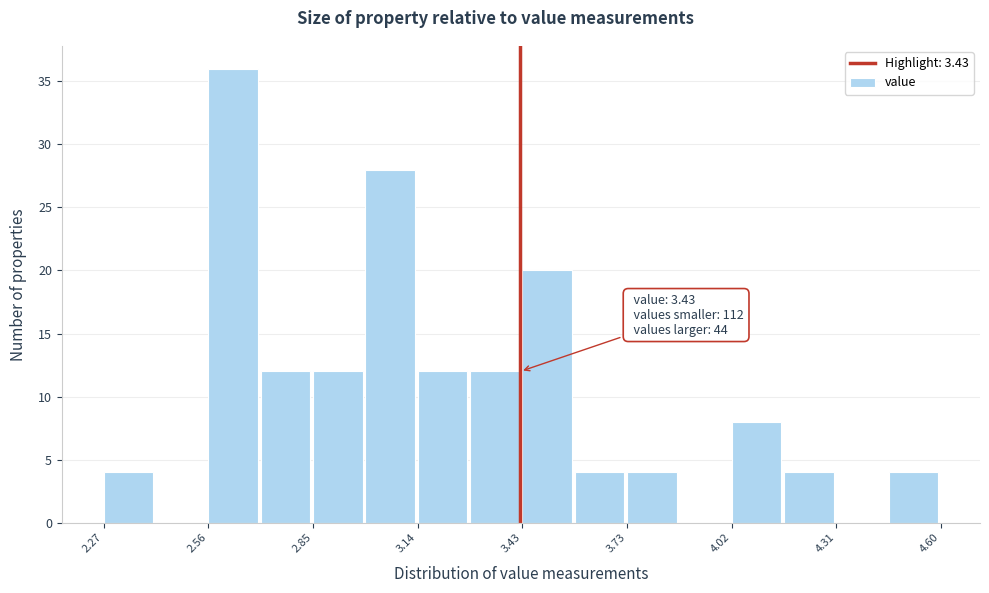

Read against the x-axis, roughly where is the centre of the tallest bar?

2.65